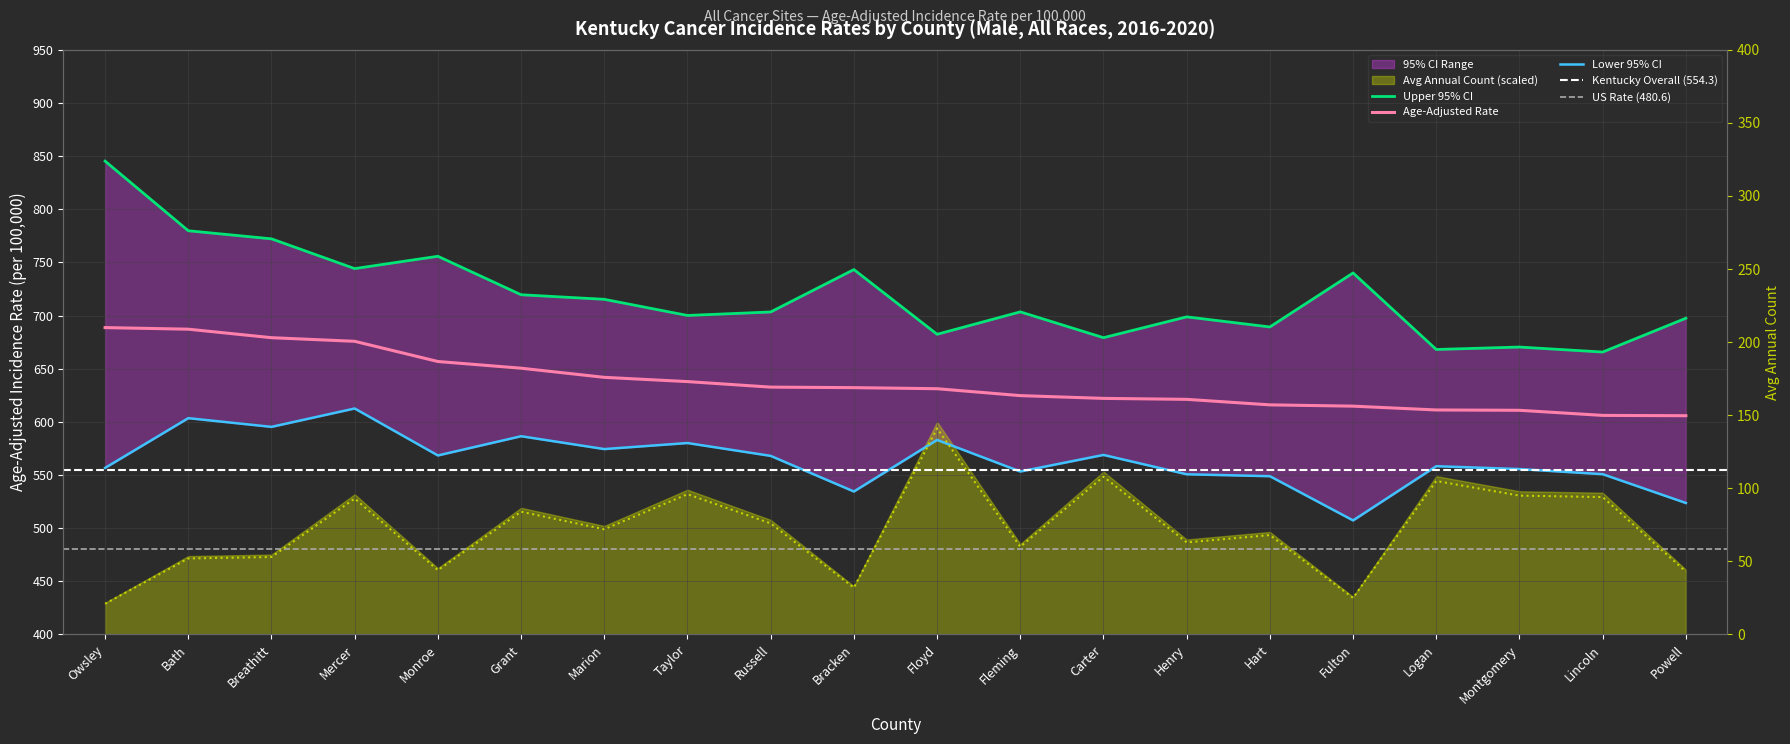

True or false: Average Annual Count has more than 2 interior local peaks.

True